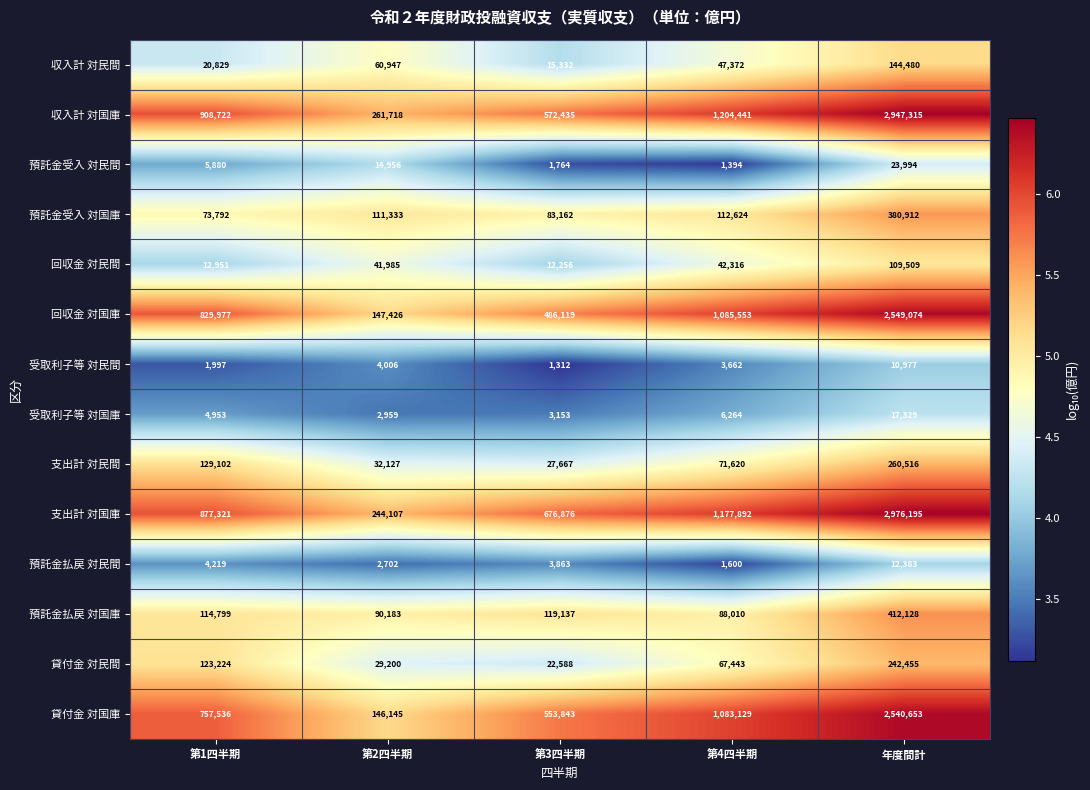

At which category is the sum across all series the highest?

年度間計